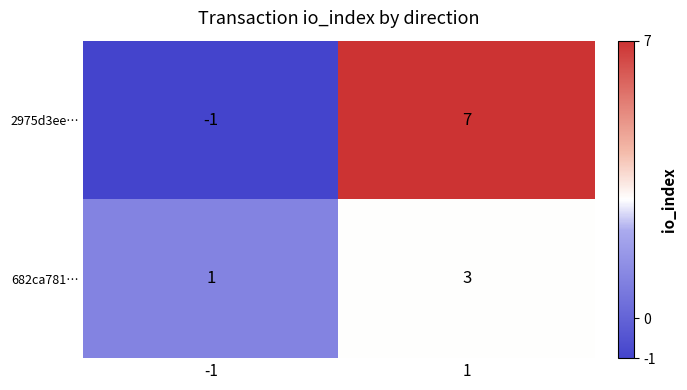

List the labels in order of 2975d3ee… value, largest first.

1, -1